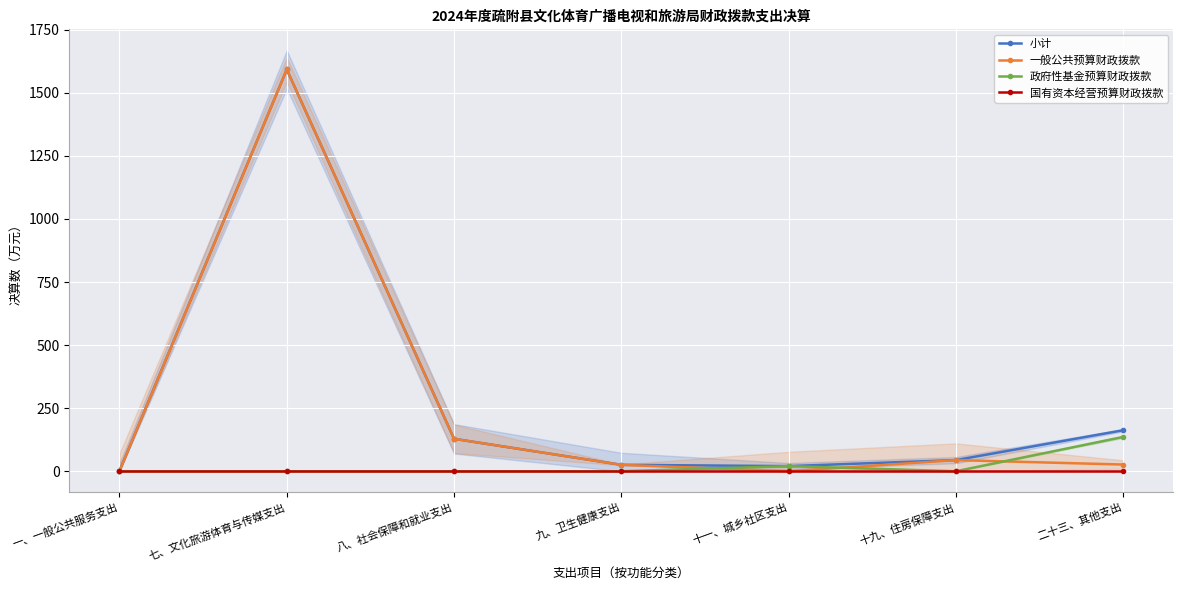

Where does the 一般公共预算财政拨款 series first go above 26?

七、文化旅游体育与传媒支出